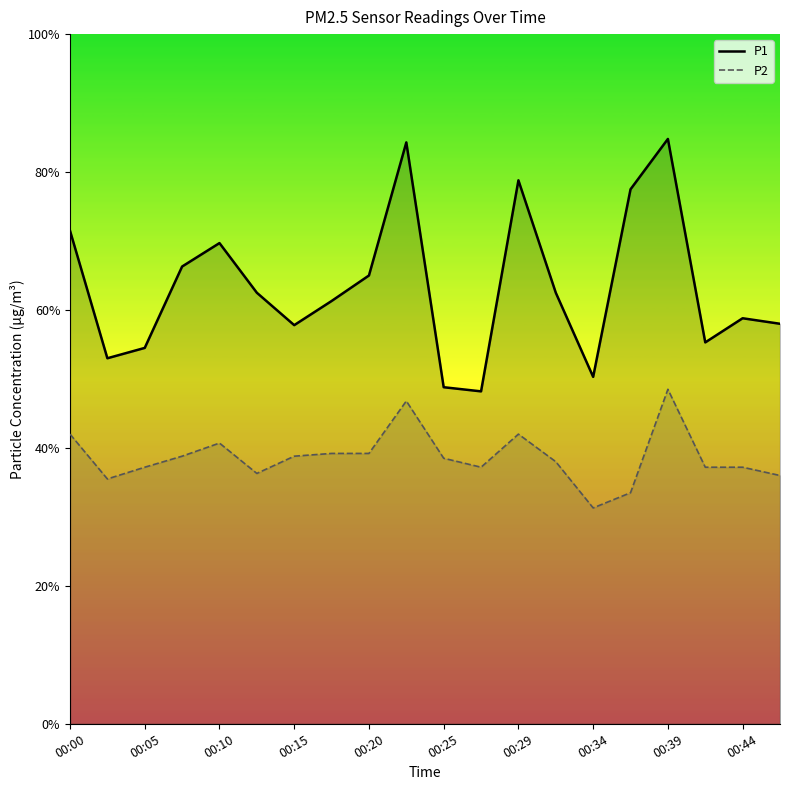

True or false: P1 has more than 1 interior local peaks.

True